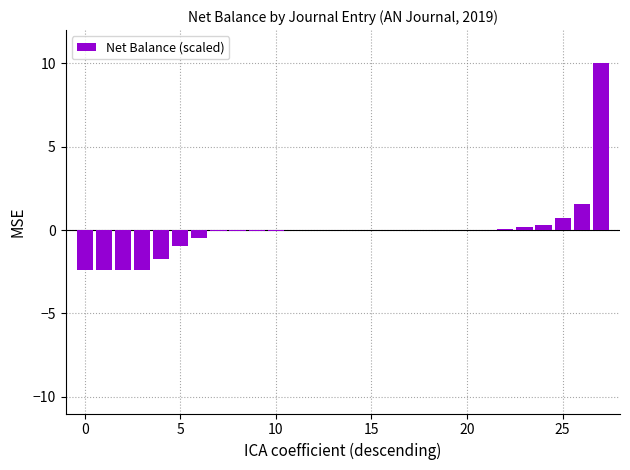

How many data points does each series have?

28